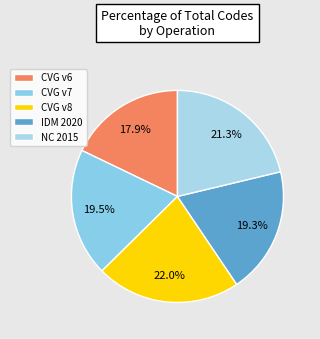

What is the largest slice in the pie chart?

CVG v8